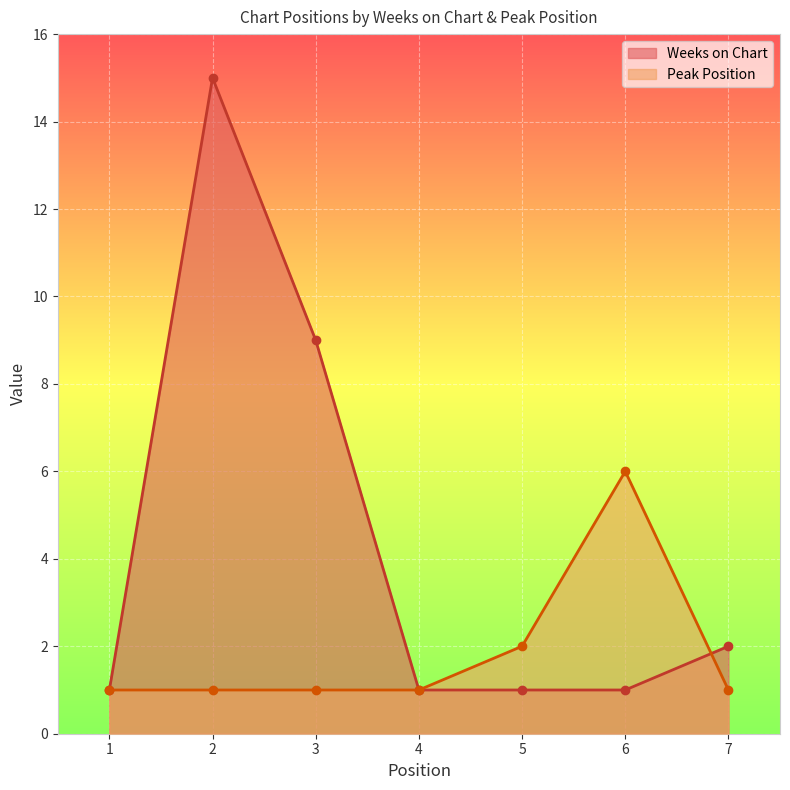

What is the average value of the Weeks on Chart series?

4